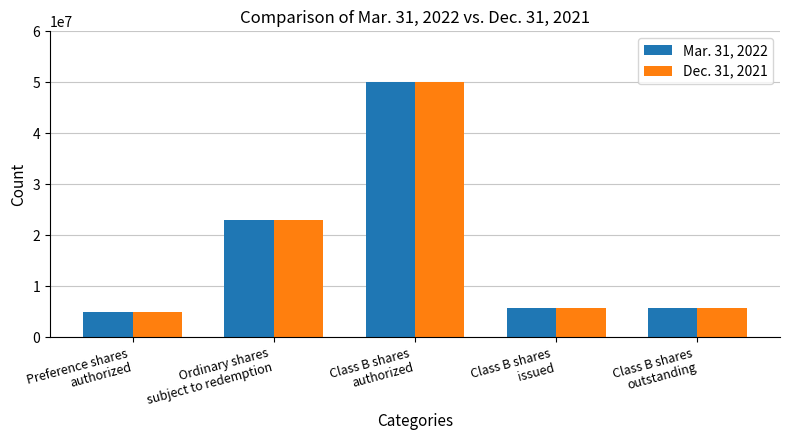

What is the value of the Dec. 31, 2021 bar at the 3rd from the left?

50000000